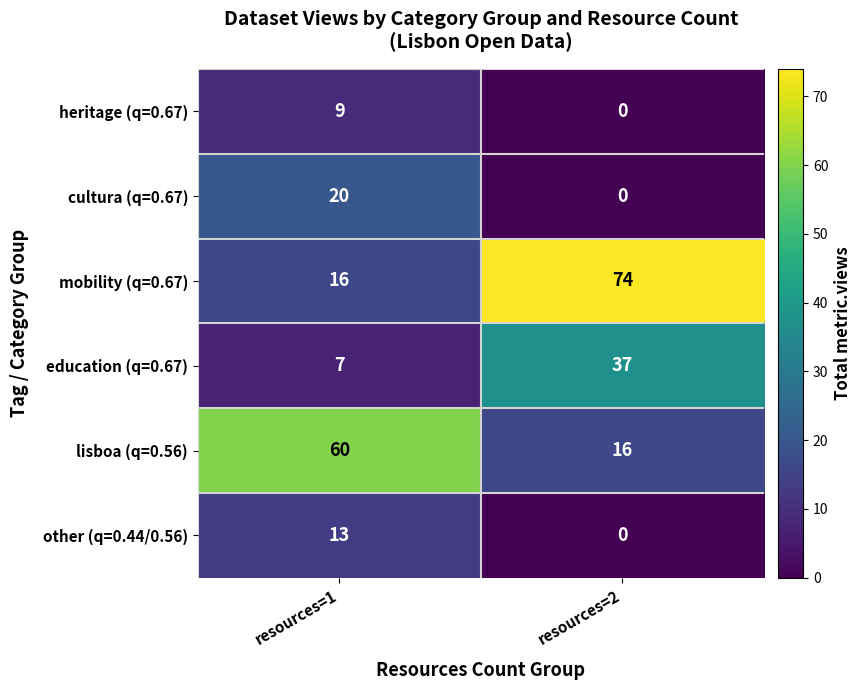

Reading right to left, list all the values displayed in this chart.

heritage (q=0.67): resources=2=0	resources=1=9
cultura (q=0.67): resources=2=0	resources=1=20
mobility (q=0.67): resources=2=74	resources=1=16
education (q=0.67): resources=2=37	resources=1=7
lisboa (q=0.56): resources=2=16	resources=1=60
other (q=0.44/0.56): resources=2=0	resources=1=13